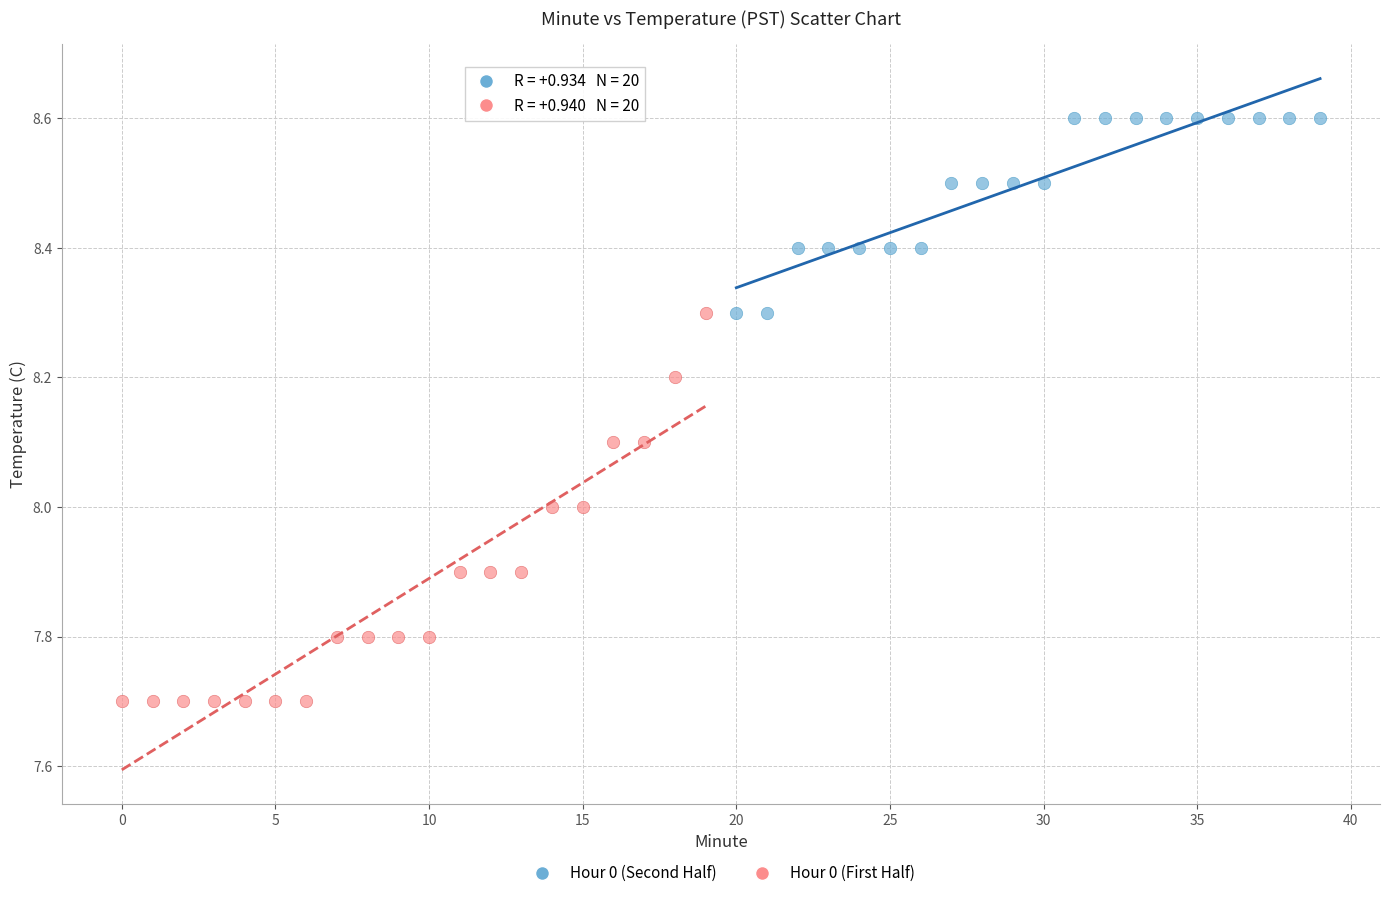

Which series contains the lowest Y value?

Hour 0 (First Half)